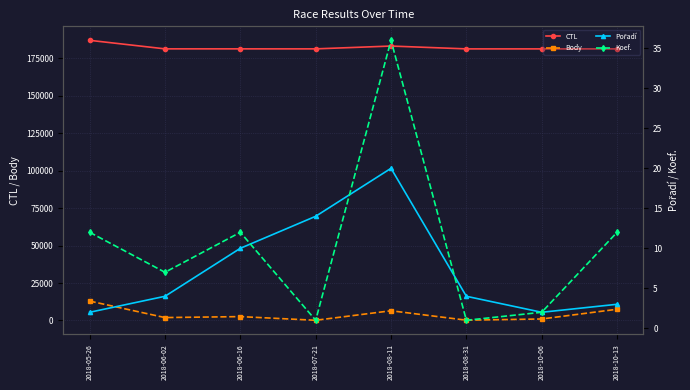

At which label does Pořadí reach its minimum?

2018-05-26